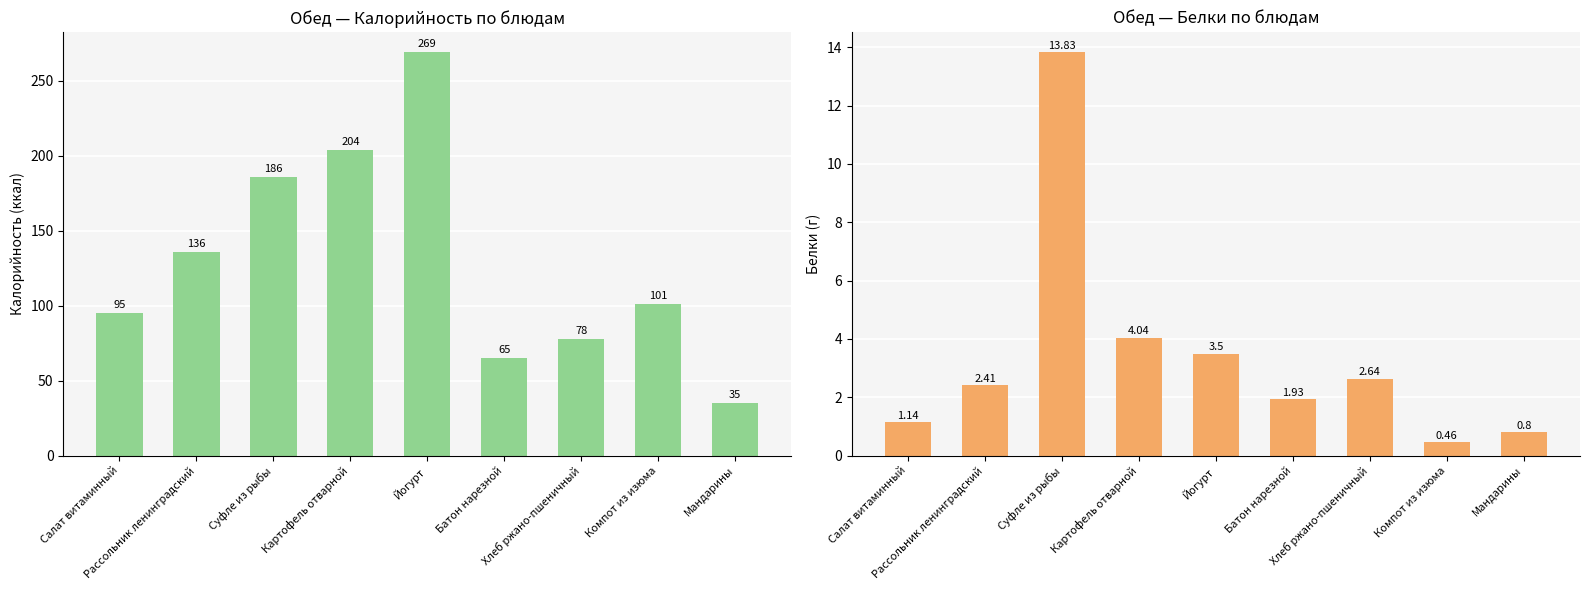

Are the bars horizontal?

No